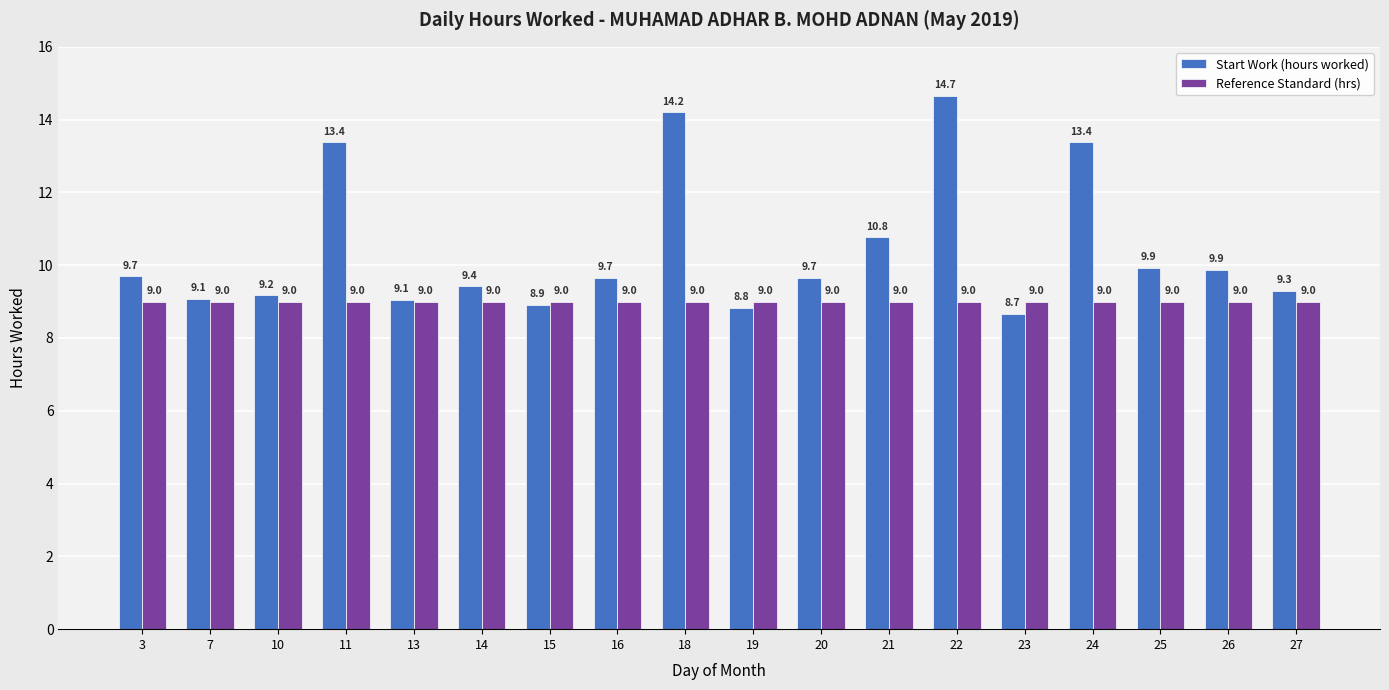

Rank the series by their average value, from highest to lowest.

Start Work (hours worked), Reference Standard (hrs)